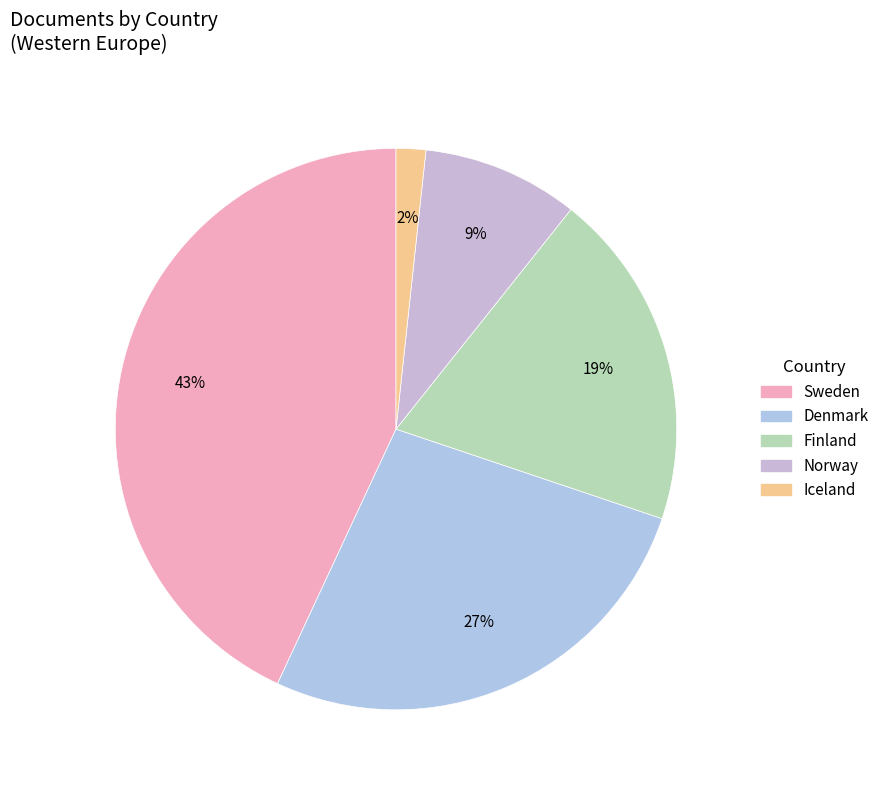

Approximately how many times larger is the value at Finland compared to Norway?

2.2